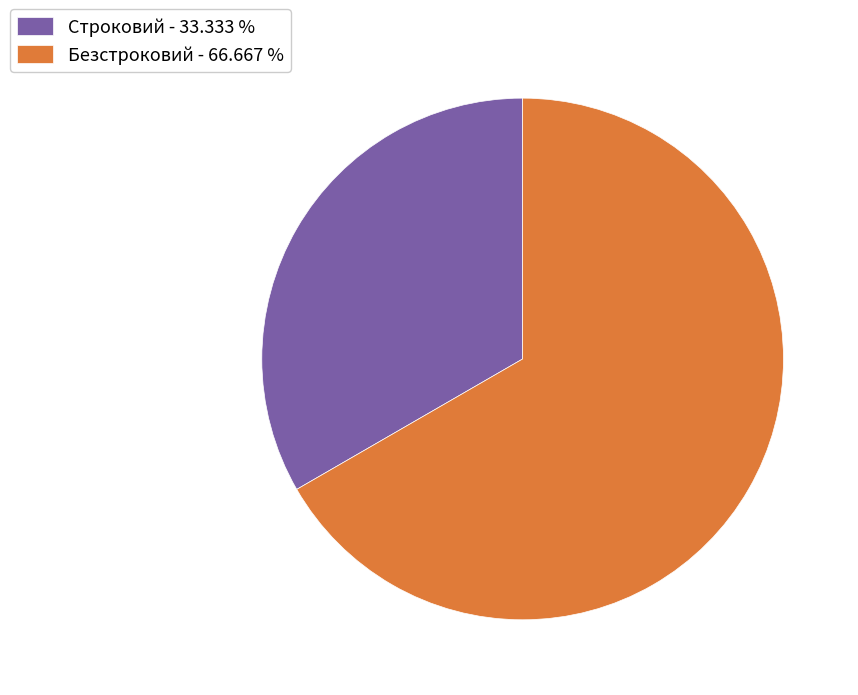

Does Строковий represent more than half of the total?

No